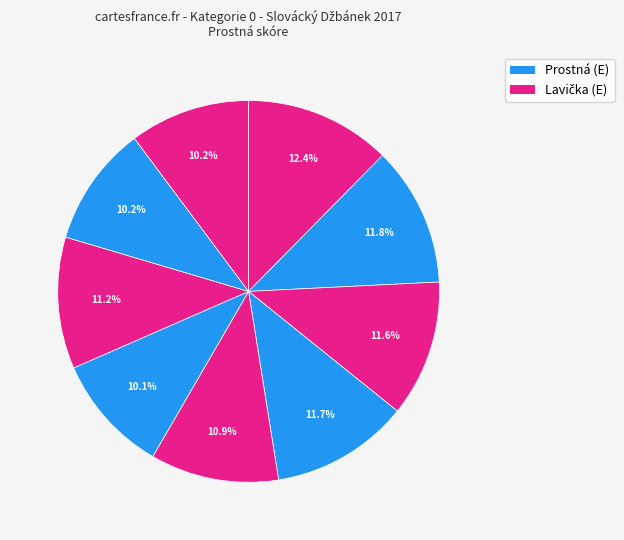

How many slices are in this pie chart?

9